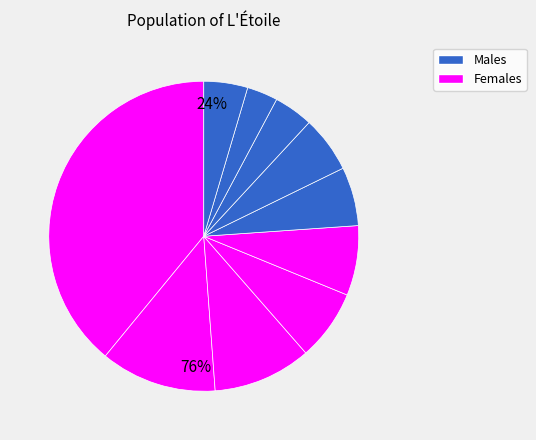

How many slices are in this pie chart?

10